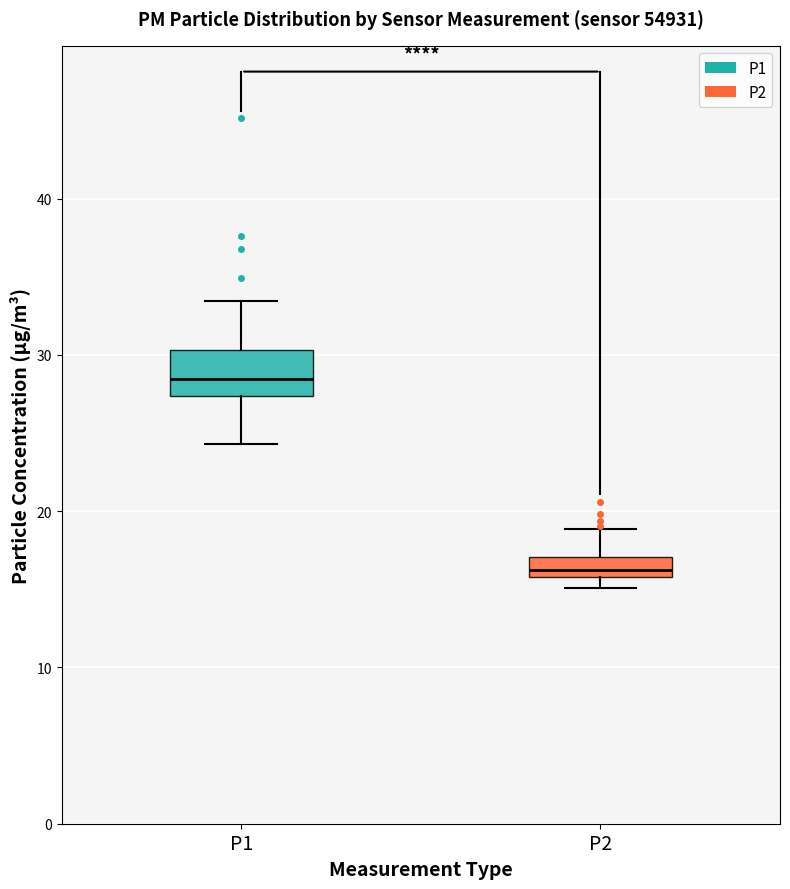

Which box's median line is the highest?

P1